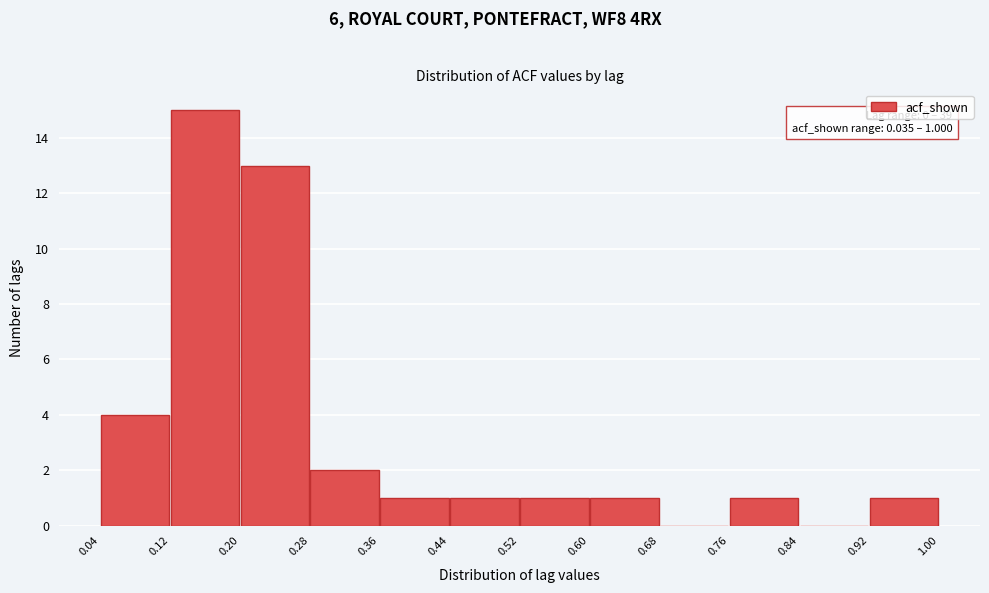

Over which range of the x-axis is the bar tallest?

0.12 to 0.20